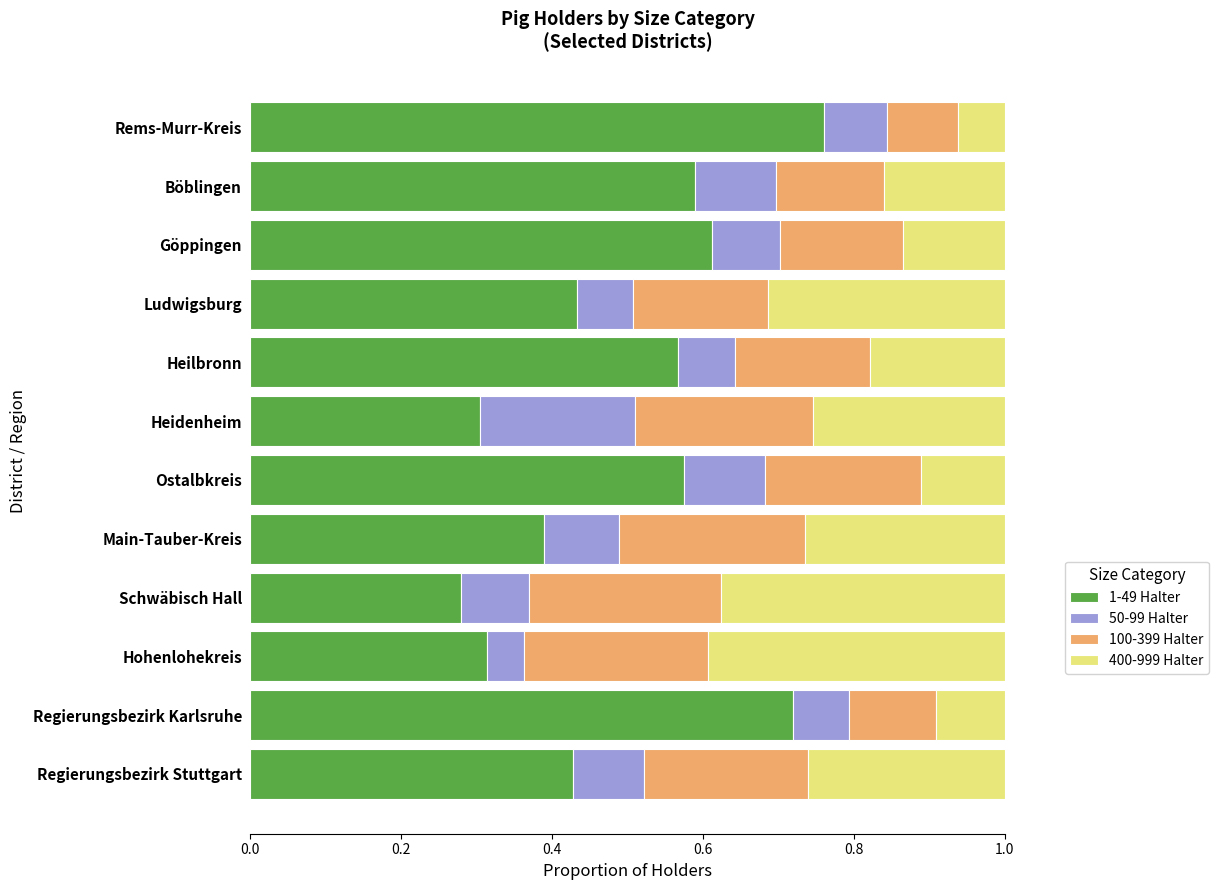

The 1-49 Halter series shows 0.4 at Heidenheim. True or false?

False